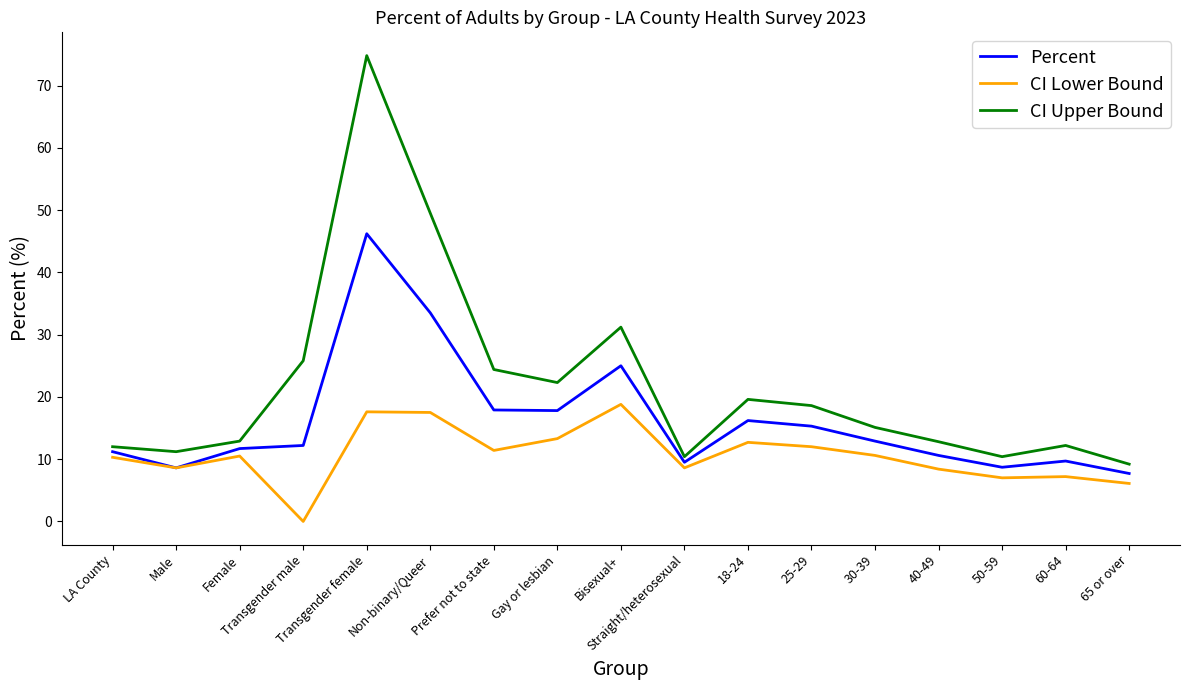

True or false: CI Upper Bound and Percent cross at least once.

False